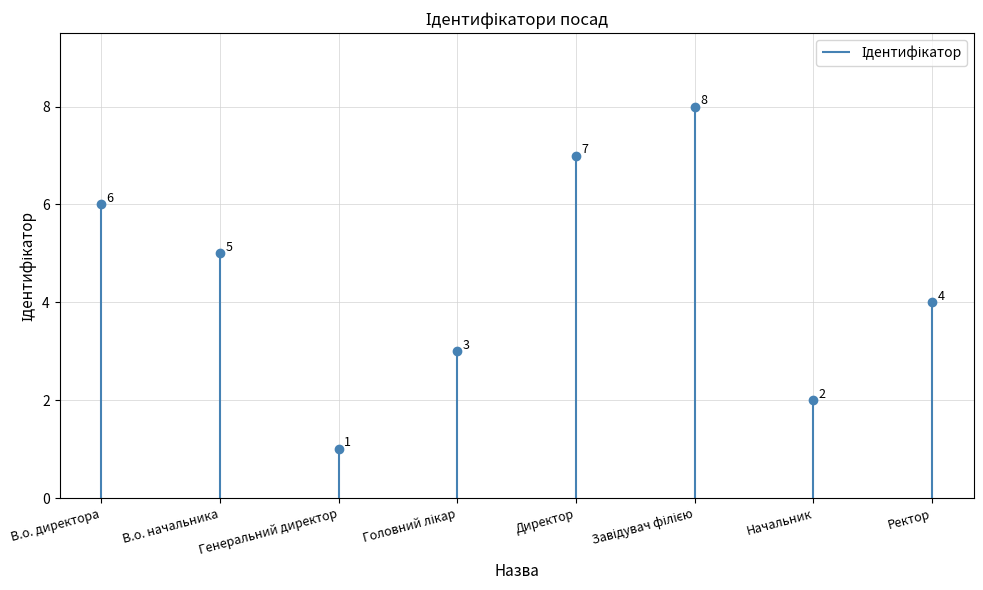

What is the change in value from Головний лікар to Завідувач філією?

+5